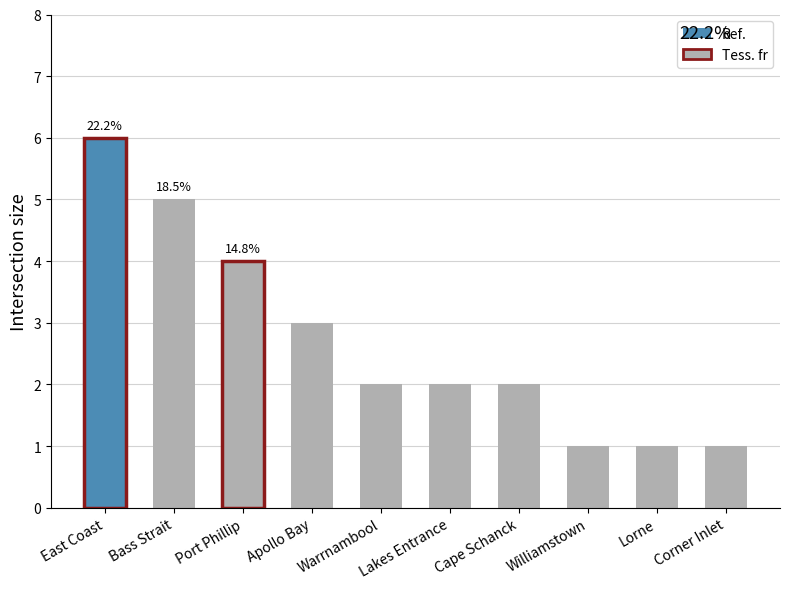

What is the value of the 8th bar from the left?

1